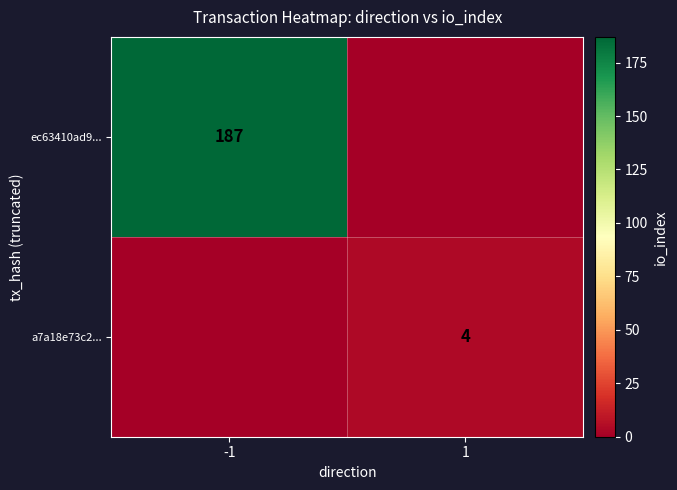

Which has a higher value, 1 or -1?

-1